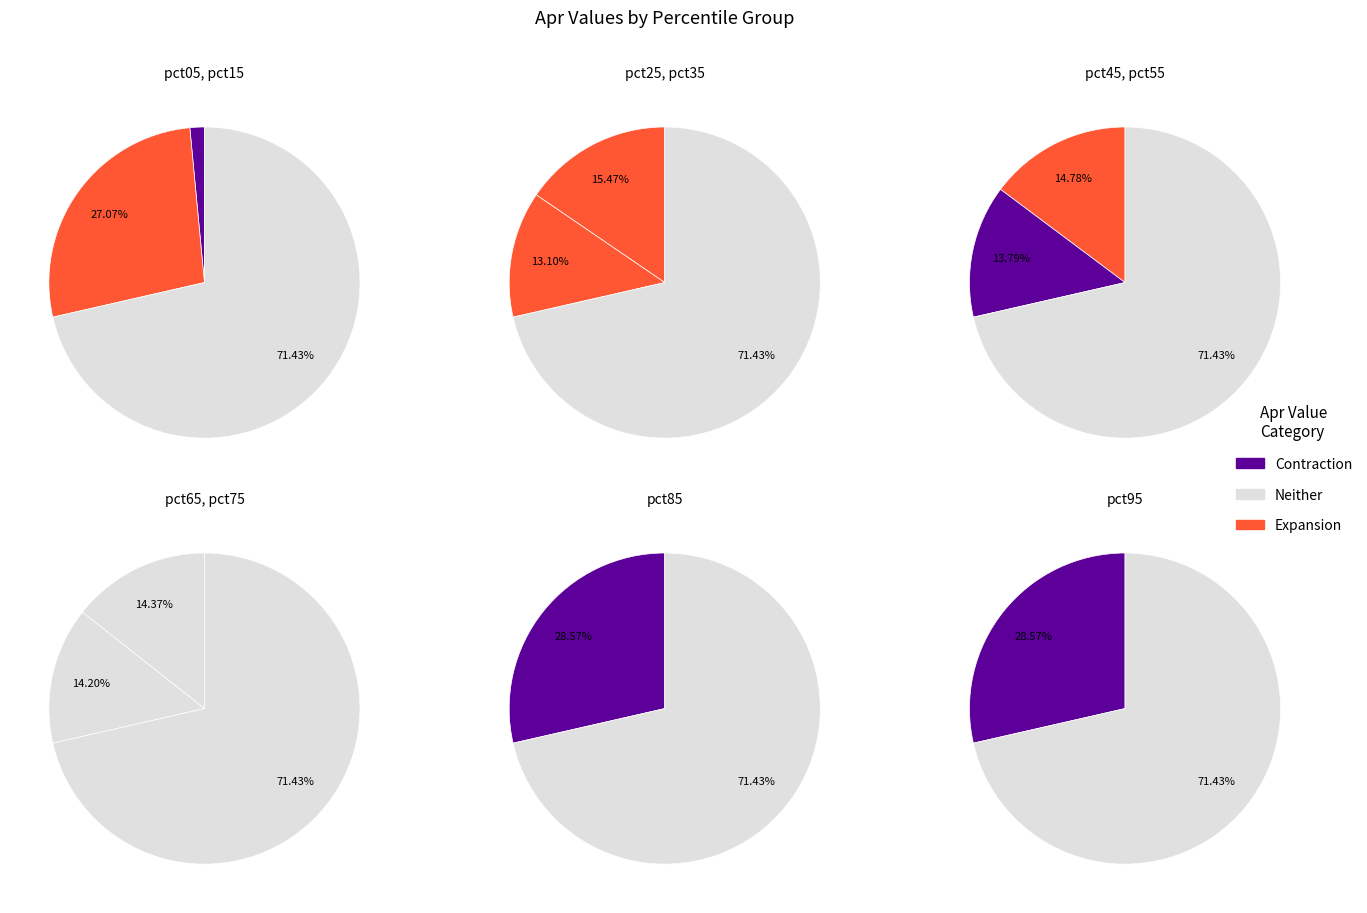

Is the sum of pct05 and pct45 greater than half?

No